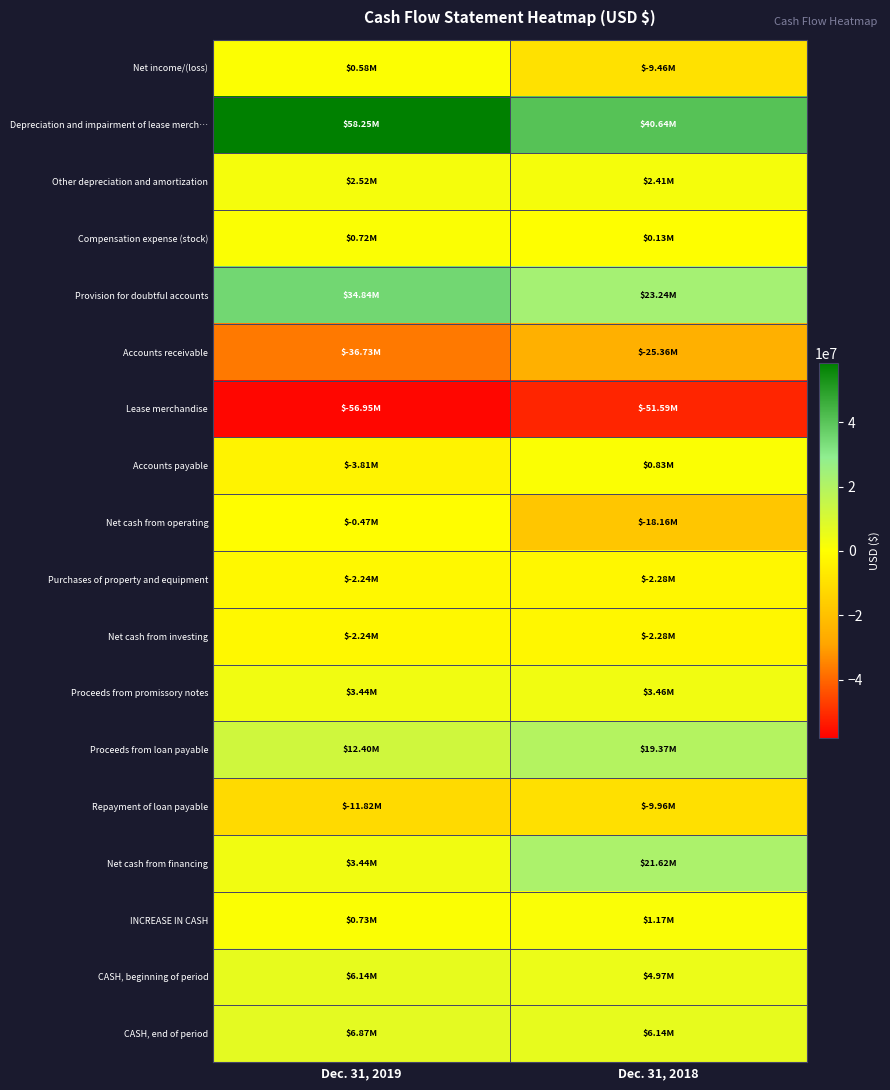

Which series has the widest spread of values?

Net cash from financing